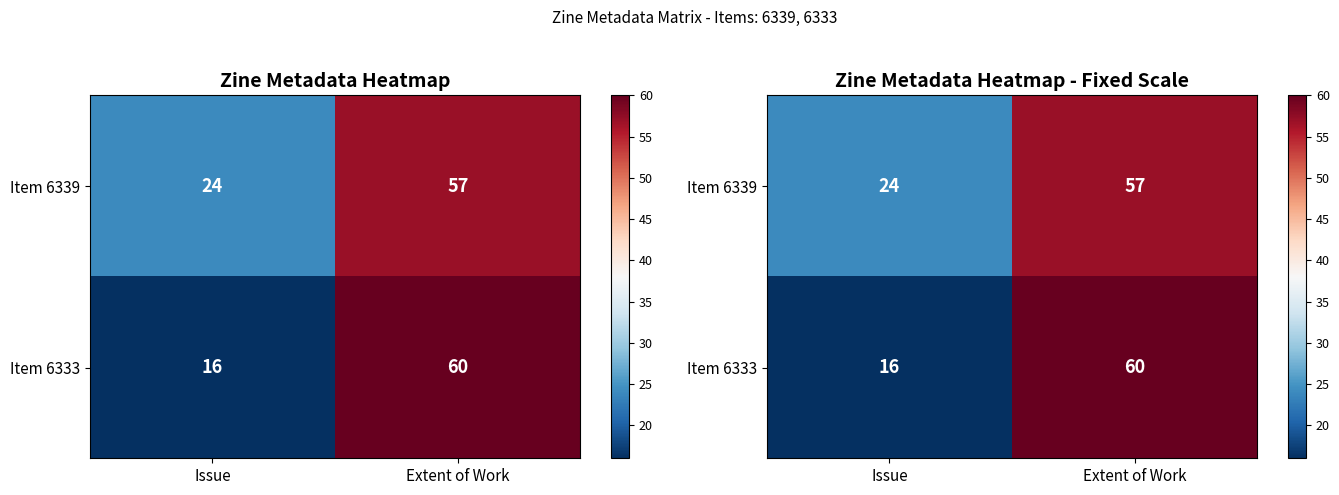

Which series changed the most between Issue and Extent of Work?

Item 6333